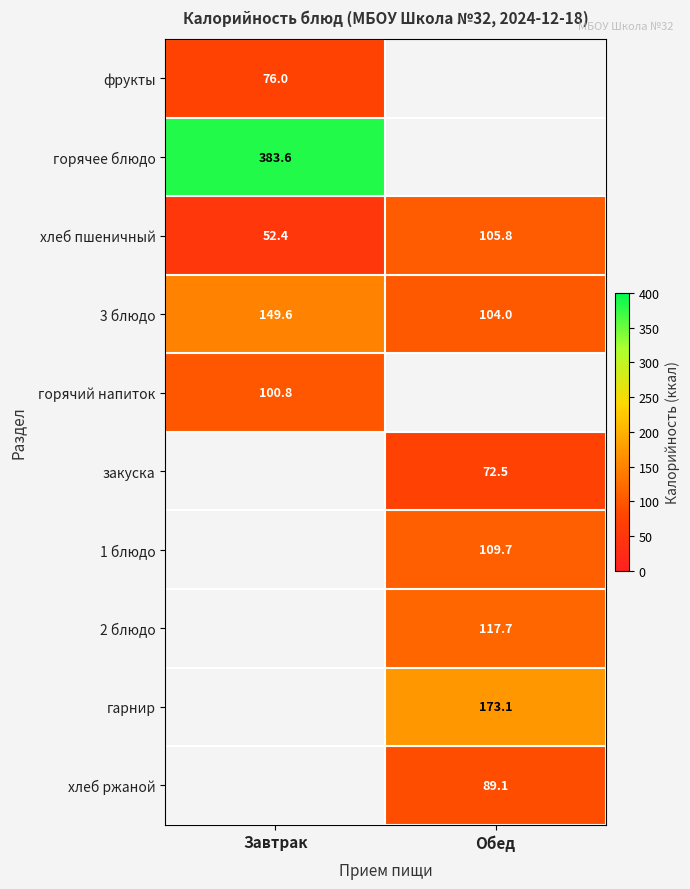

What is the sum of all хлеб пшеничный values?

158.2